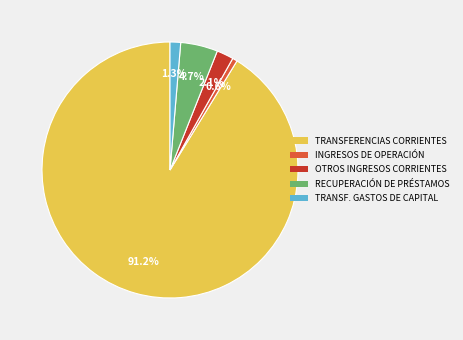

How many slices are in this pie chart?

5